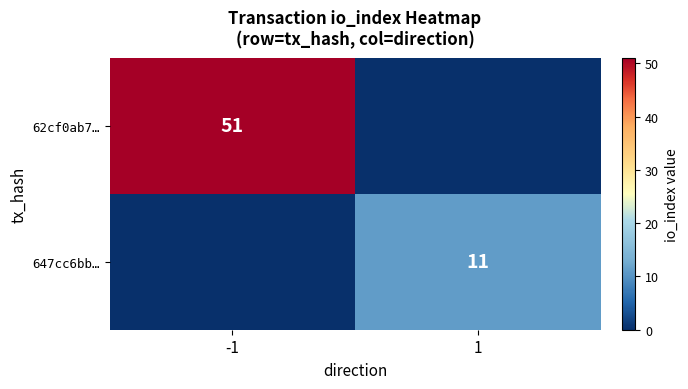

What is the total value across all series at 1?

11